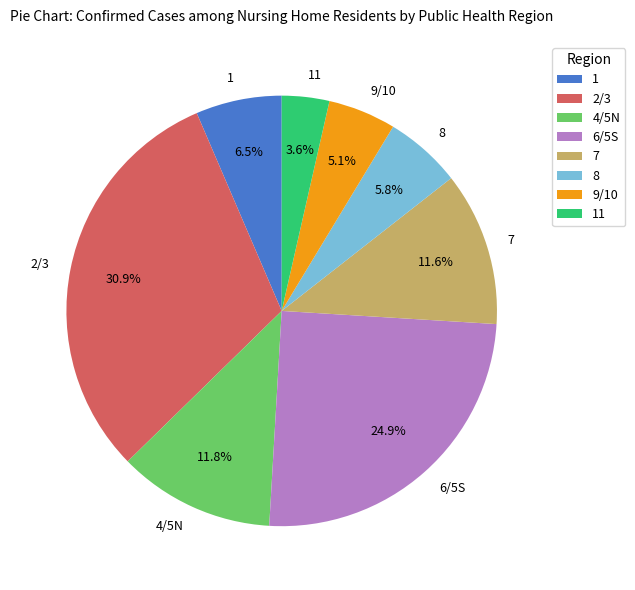

To the nearest percent, what is the difference between the largest and smallest slice percentages?

27%